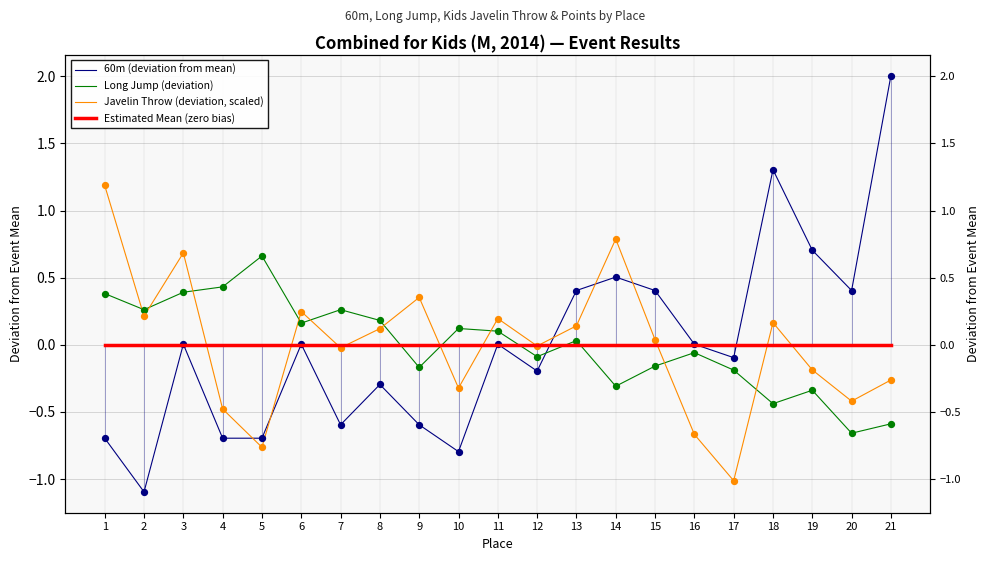

What is the total value across all series at 13?

0.6